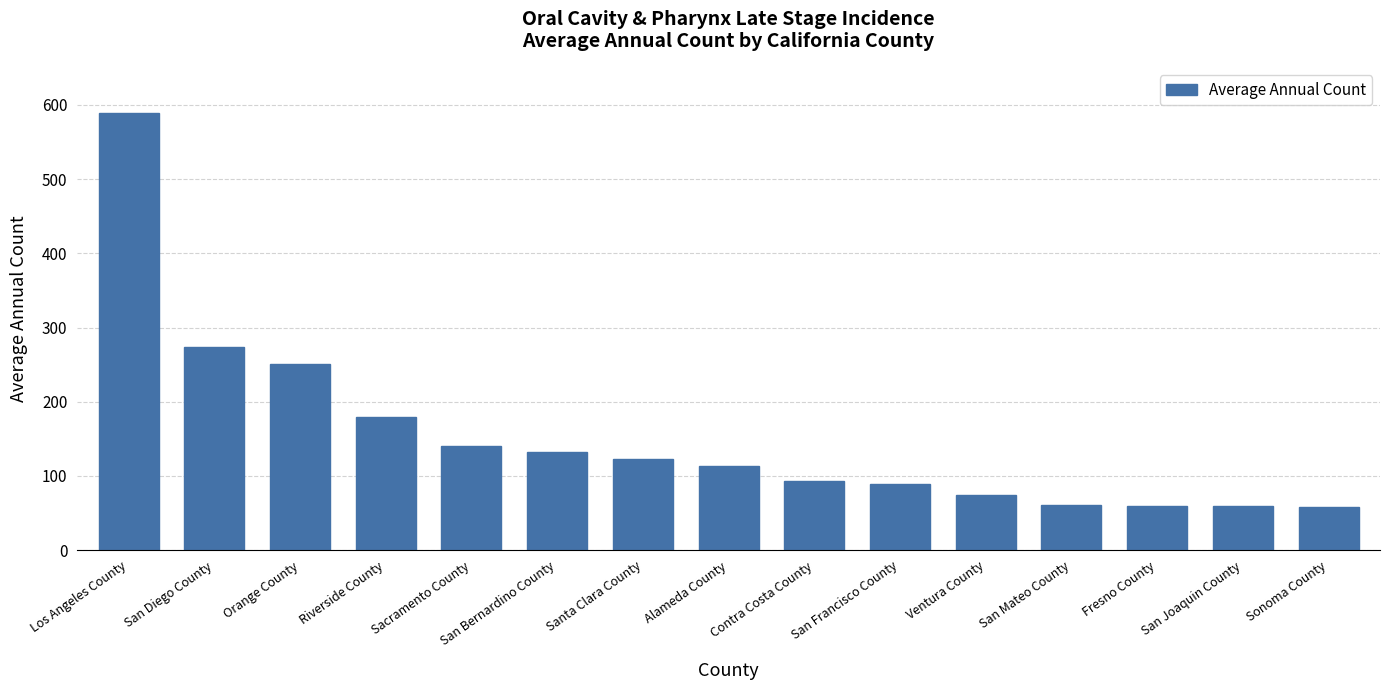

What is the sum of the values at San Diego County and Los Angeles County?

863